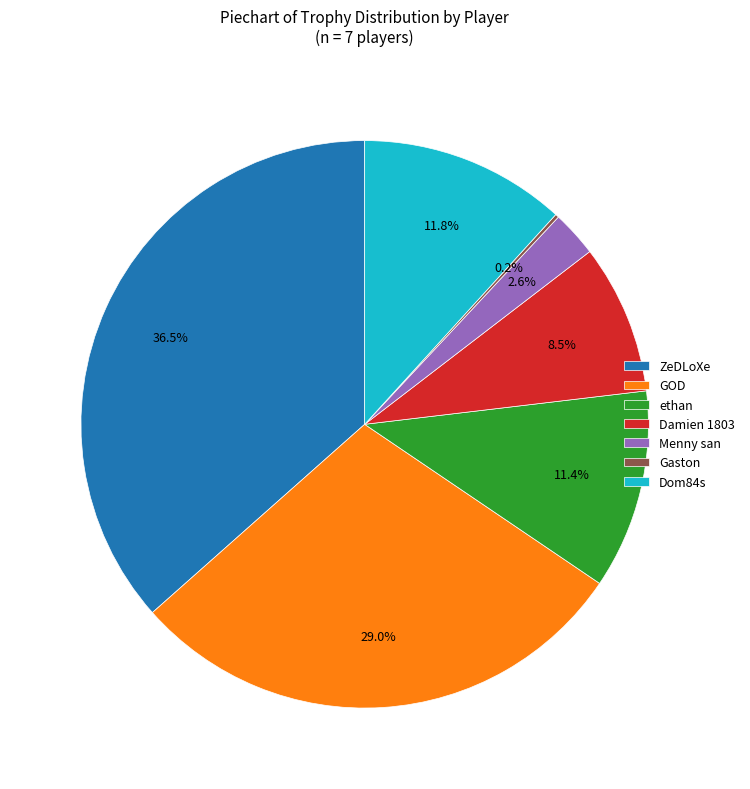

Which category has the biggest portion of the pie?

ZeDLoXe